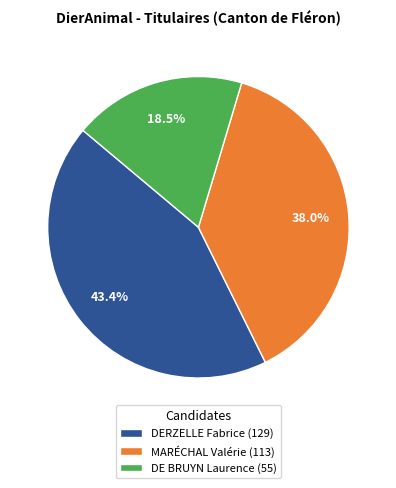

What is the ratio of the value at MARÉCHAL Valérie (113) to the value at DE BRUYN Laurence (55)?

2.1